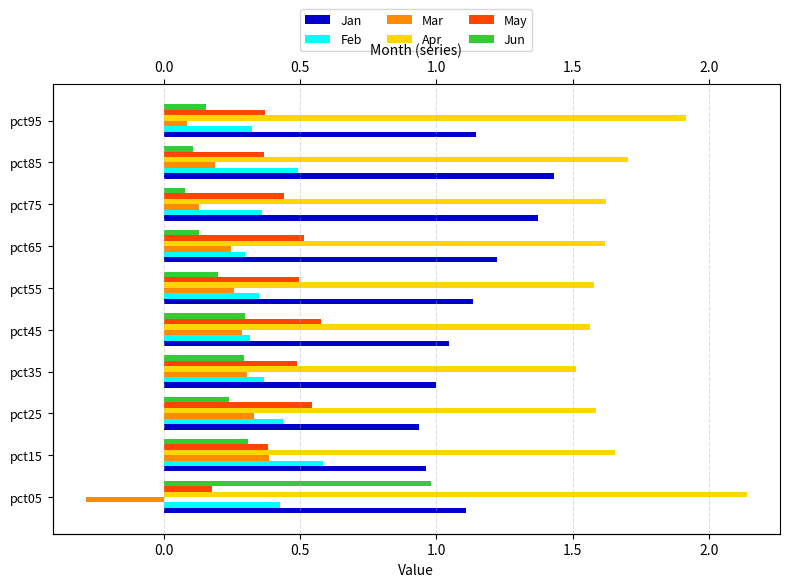

Which has a higher value, pct15 or pct45?

pct45